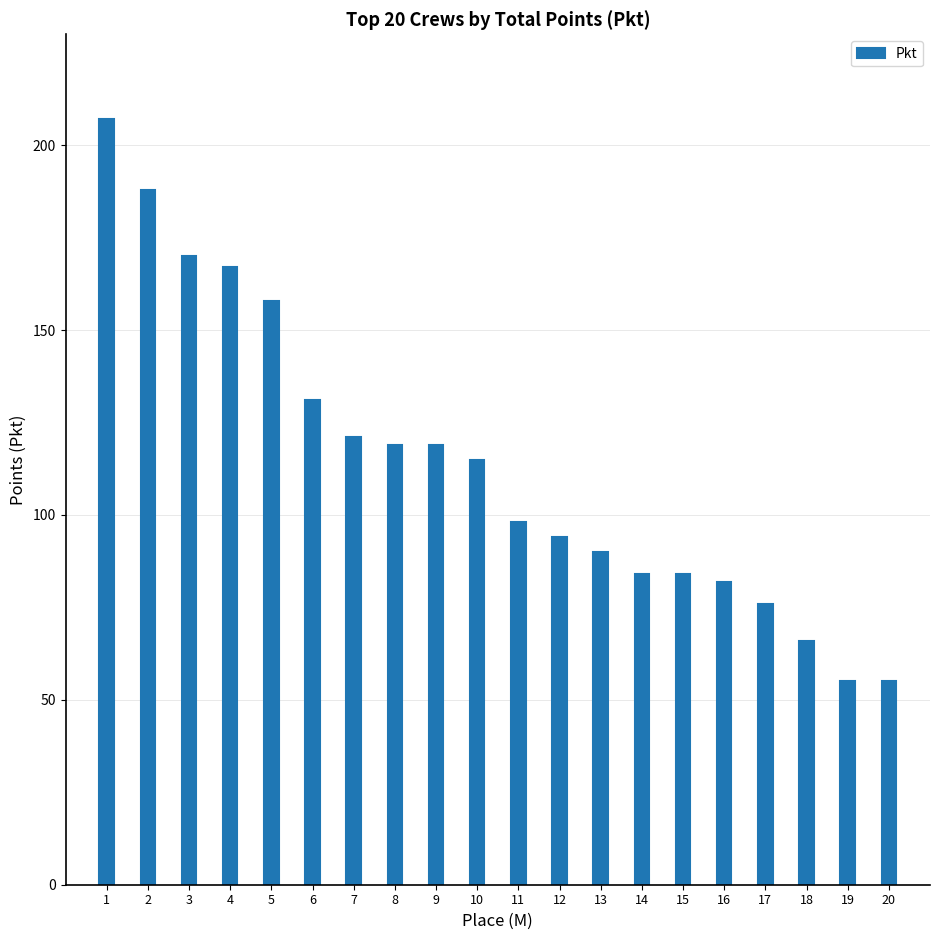

Reading left to right, extract all data points from this chart.

1=207	2=188	3=170	4=167	5=158	6=131	7=121	8=119	9=119	10=115	11=98	12=94	13=90	14=84	15=84	16=82	17=76	18=66	19=55	20=55